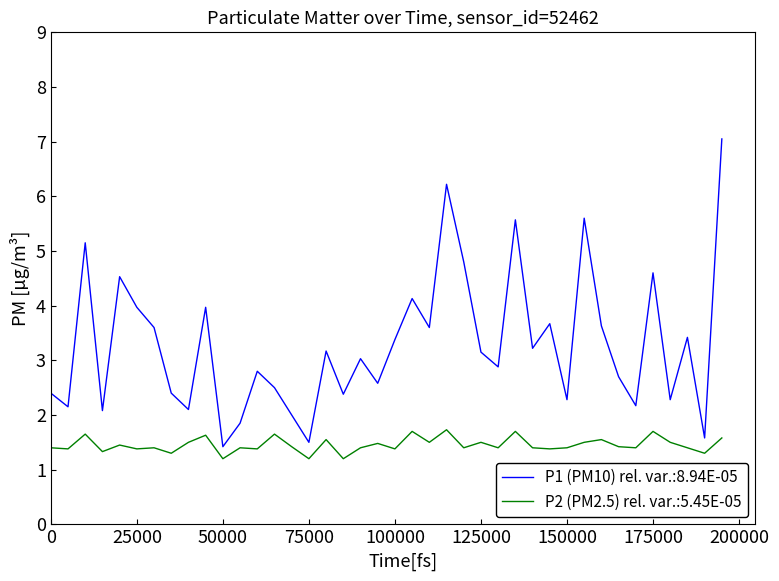

List the series in order of their overall mean, lowest first.

P2 (PM2.5) rel. var.:5.45E-05, P1 (PM10) rel. var.:8.94E-05